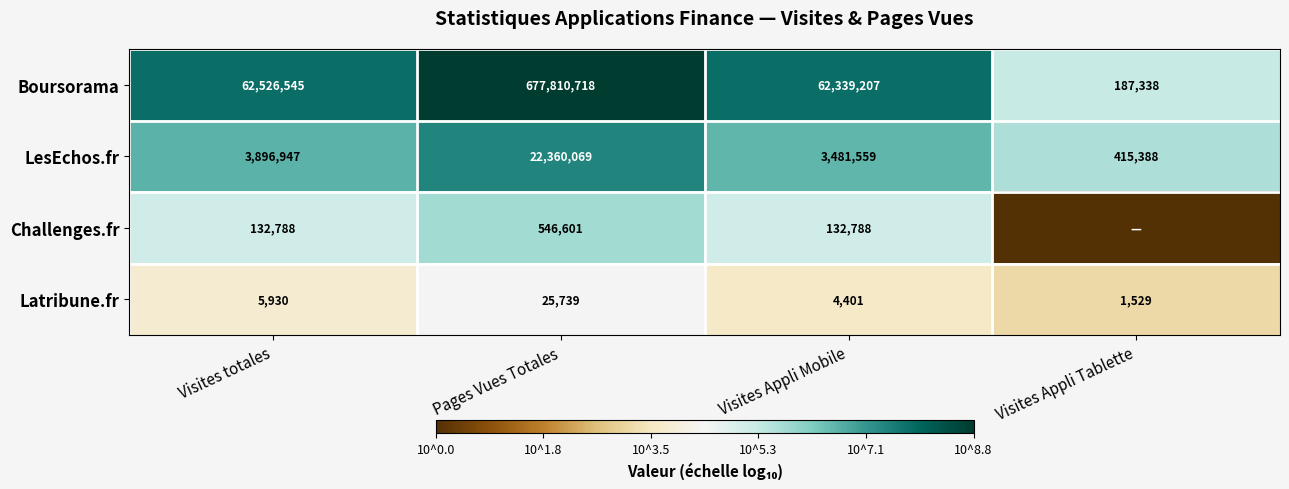

What is the difference between the second highest and minimum values in the Latribune.fr series?

4401